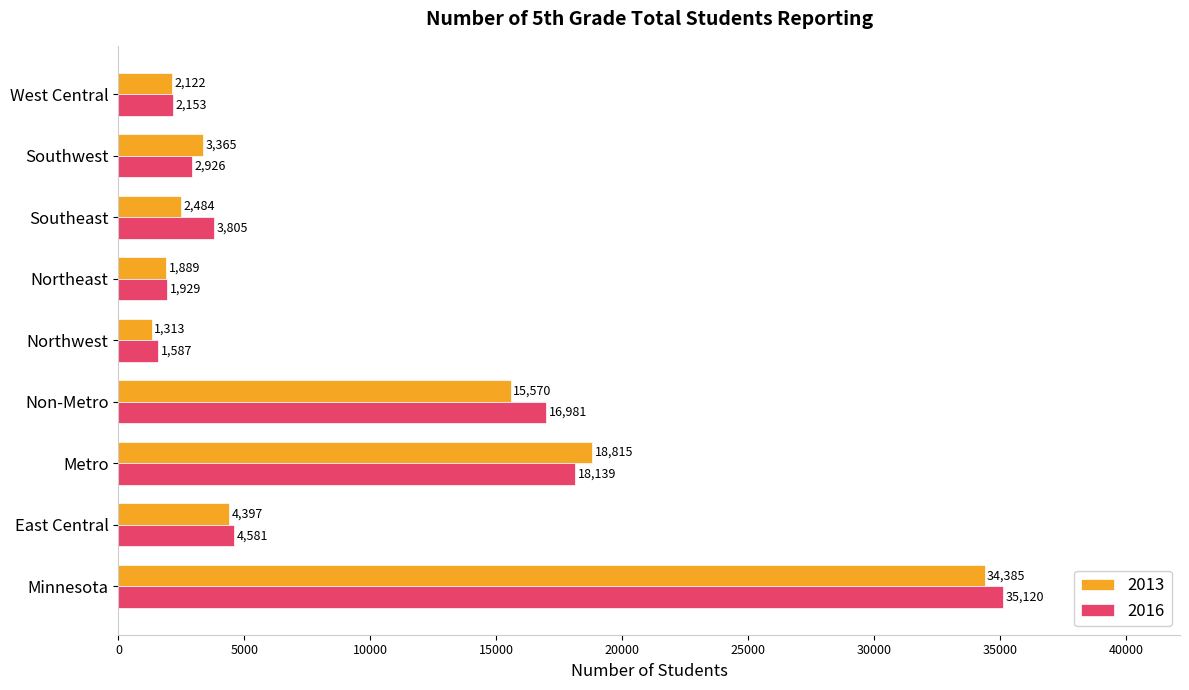

True or false: 2013 has a value of 592 at Northeast.

False